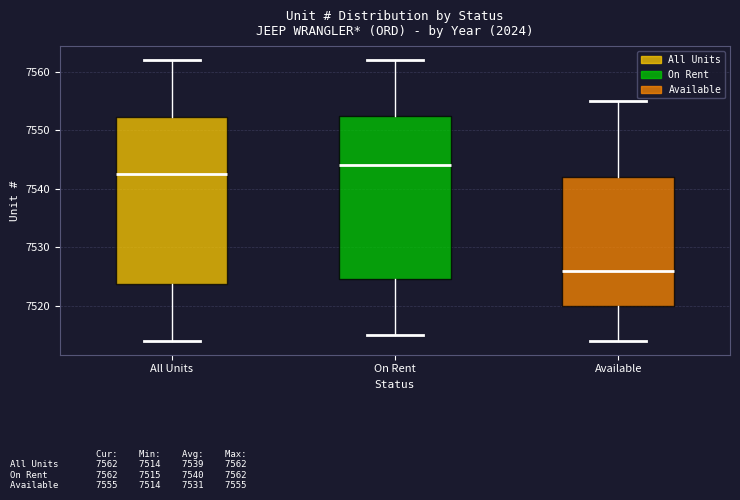

Reading left to right, transcribe this box plot: for each box, give where its median line is, the range the box spans, and where its two whiskers end, as read against the y-axis. The values are not printed on the chart, so give them approximately, as read against the axis.

All Units: median 7543, box 7524 to 7552, whiskers 7514 to 7562
On Rent: median 7544, box 7525 to 7553, whiskers 7515 to 7562
Available: median 7526, box 7520 to 7542, whiskers 7514 to 7555